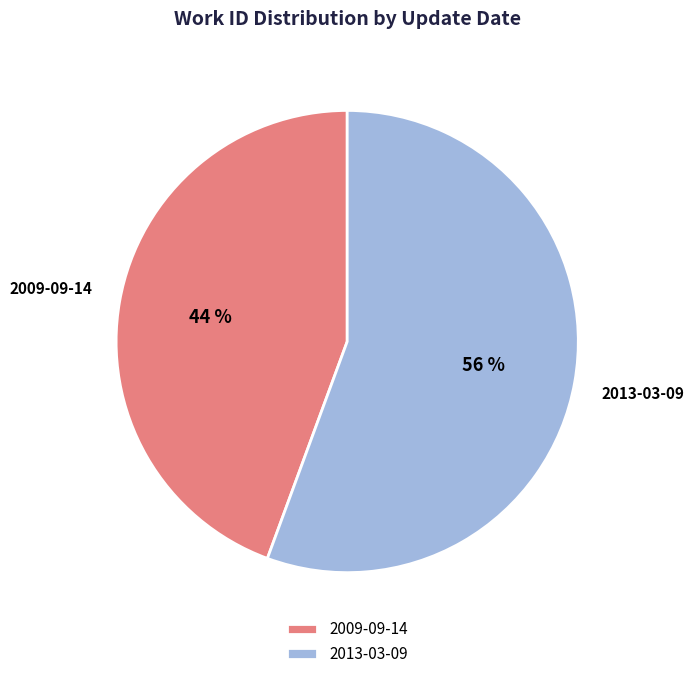

Does any single category account for the majority?

Yes